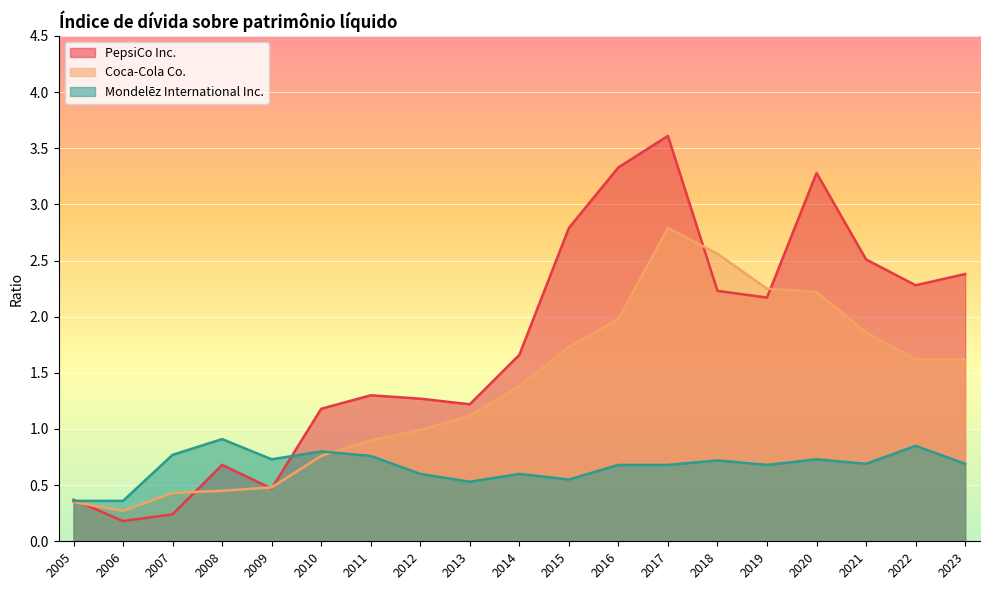

The value of Mondelez International Inc. at 2011 is 0.8. True or false?

True